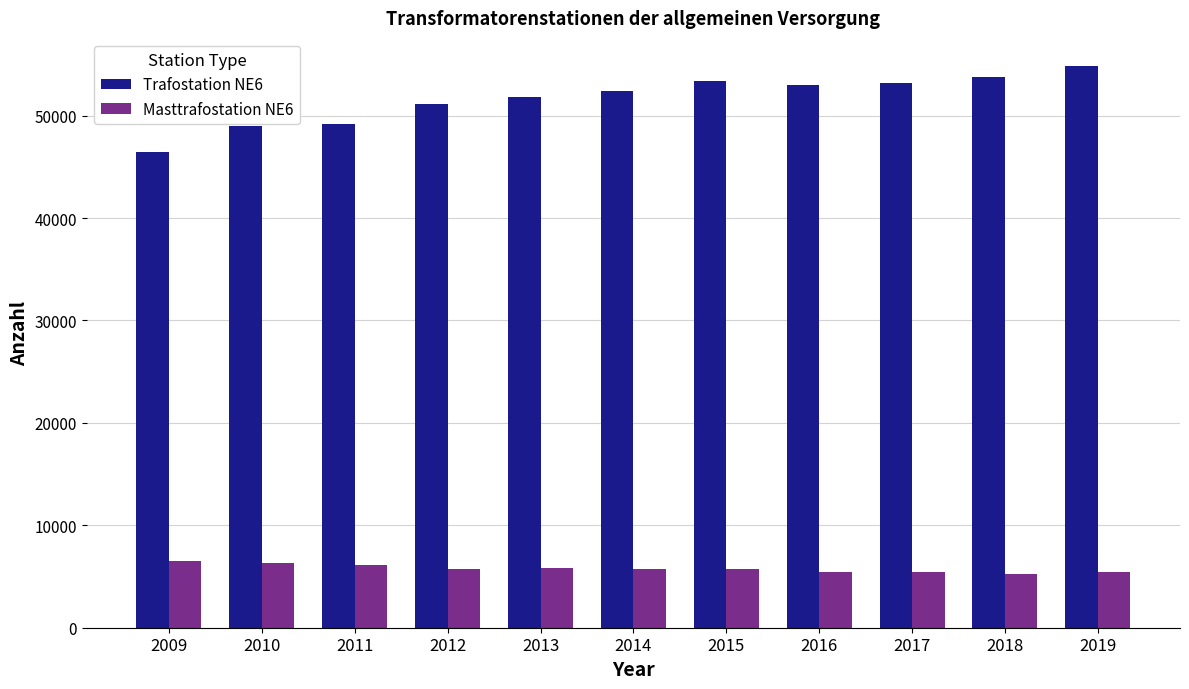

What is the total value across all series at 2016?

58426